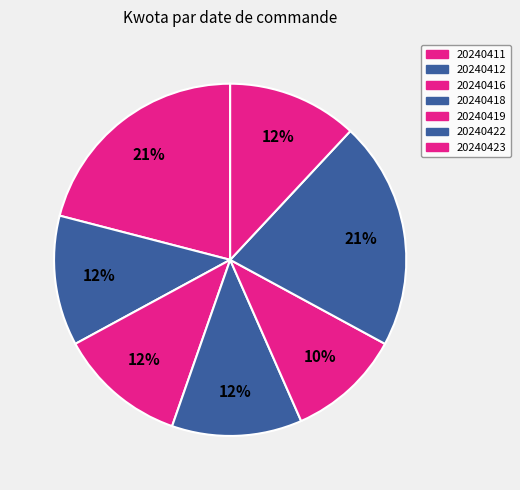

What is the largest slice in the pie chart?

20240411